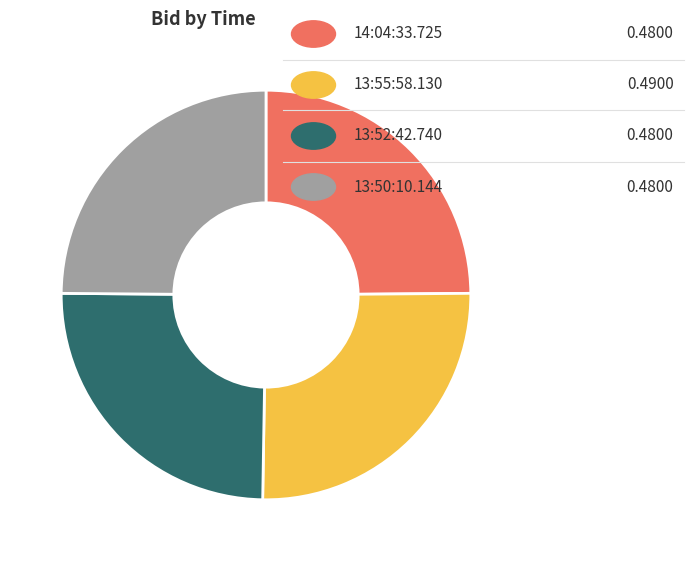

Is there a majority slice in this chart?

No